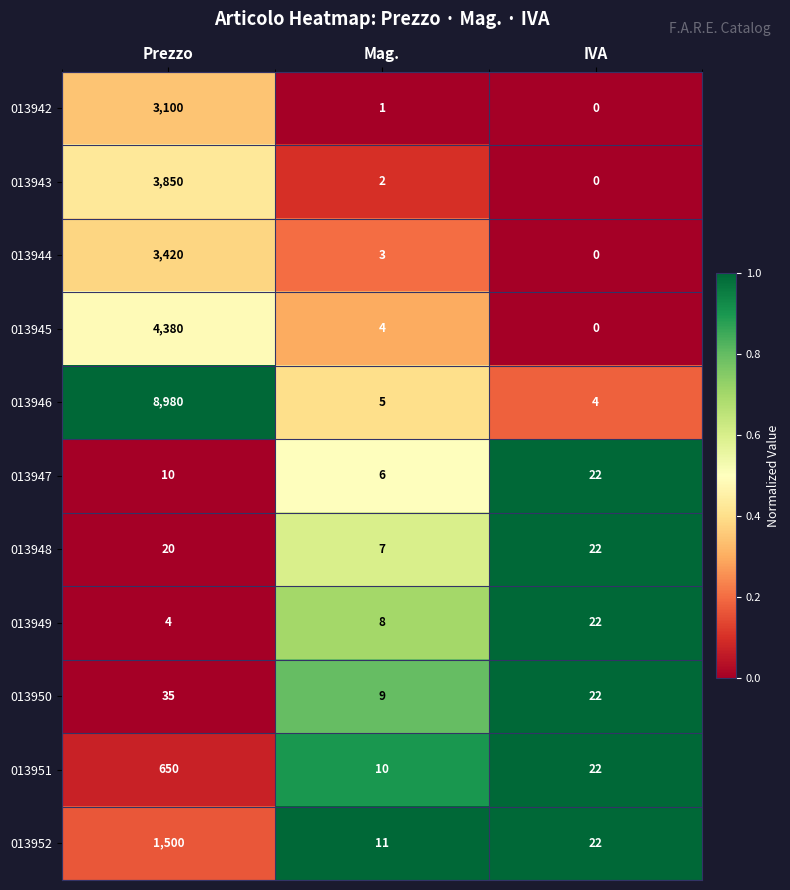

What is the average value of the 013950 series?

22